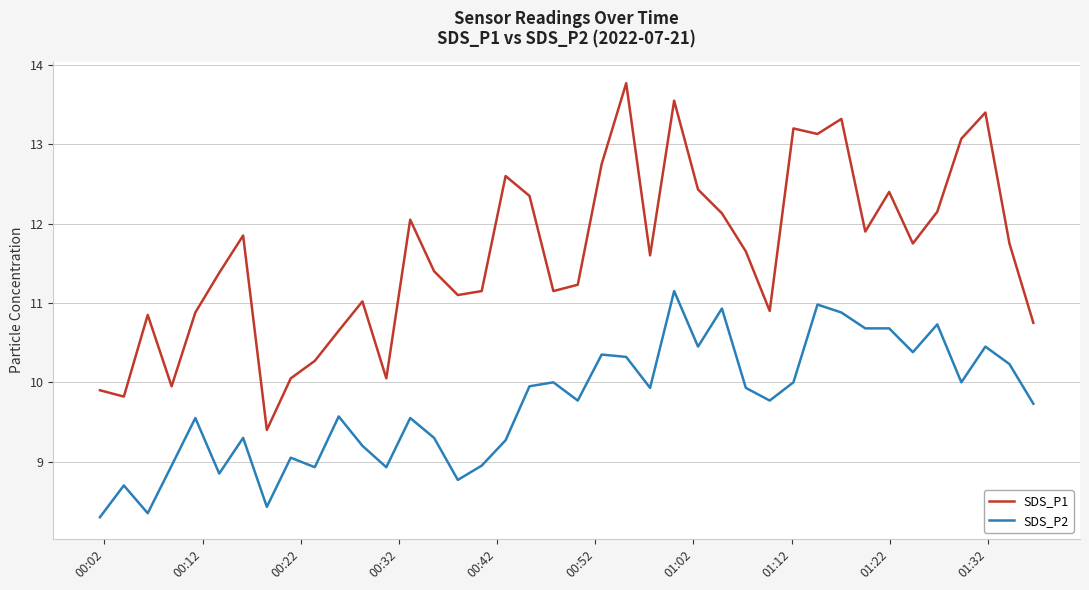

What are all the series names shown in the legend?

SDS_P1, SDS_P2